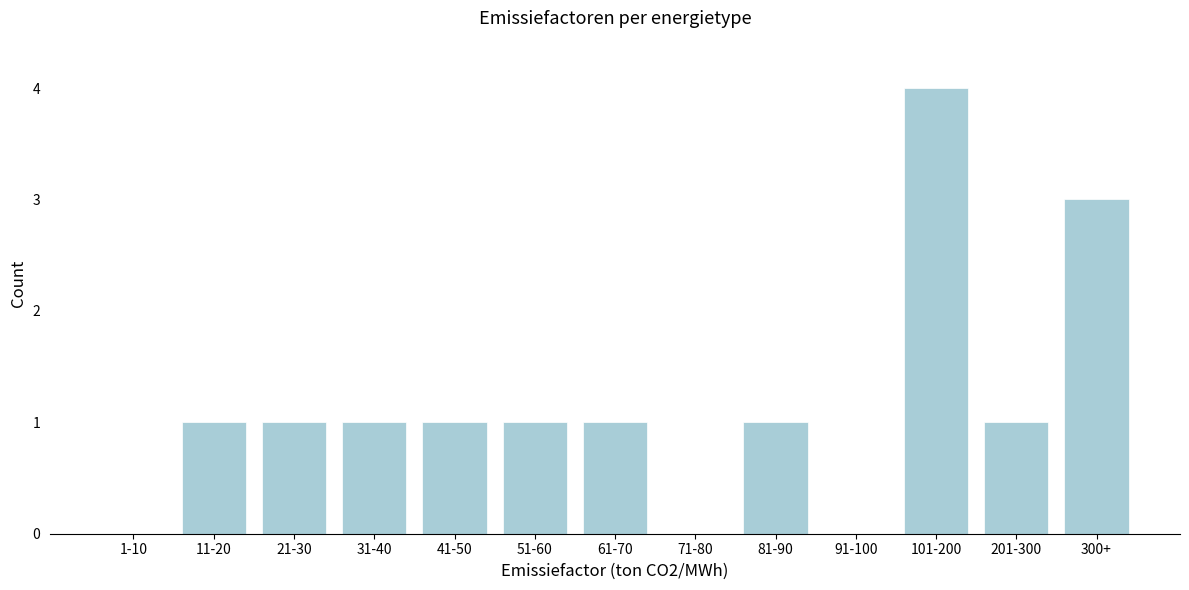

Reading left to right, extract all data points from this chart.

1-10=0	11-20=1	21-30=1	31-40=1	41-50=1	51-60=1	61-70=1	71-80=0	81-90=1	91-100=0	101-200=4	201-300=1	300+=3